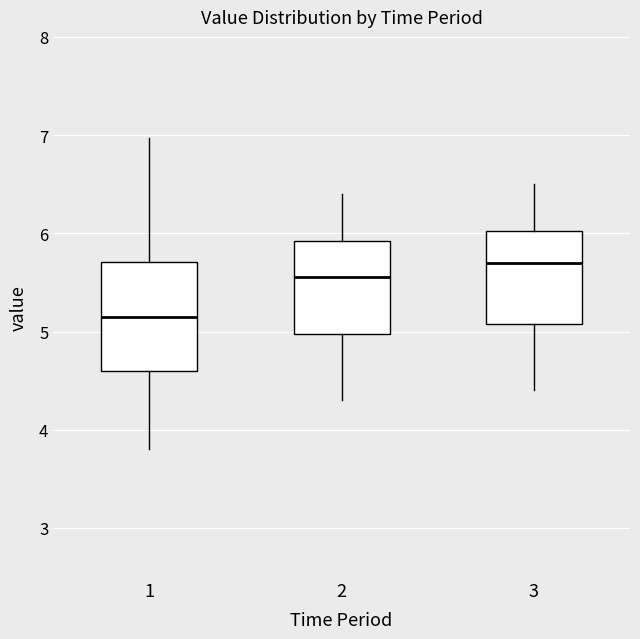

Where does the median line of the box at x = 3 sit on the y-axis? The values are not printed on the chart, so give them approximately, as read against the axis.

5.7